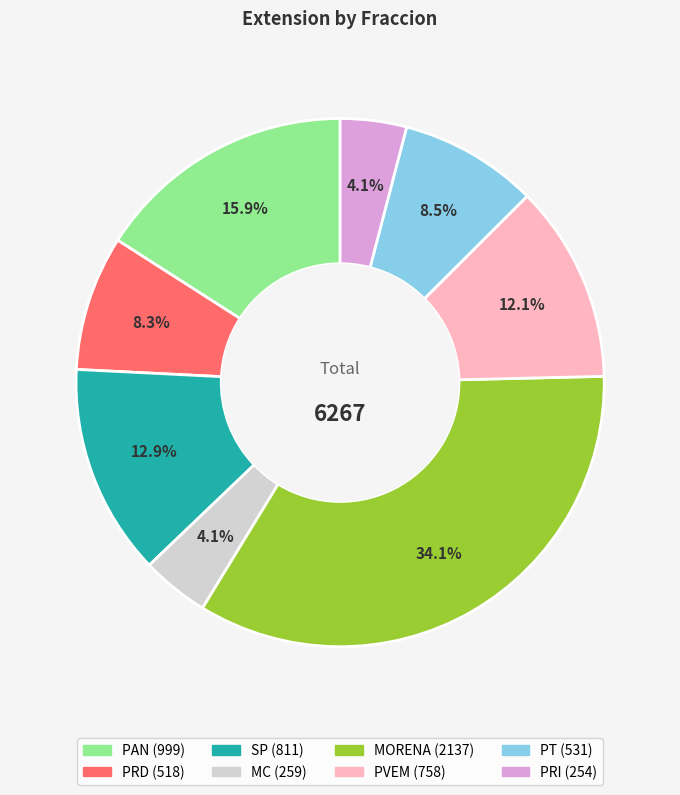

Which slice is the largest?

MORENA